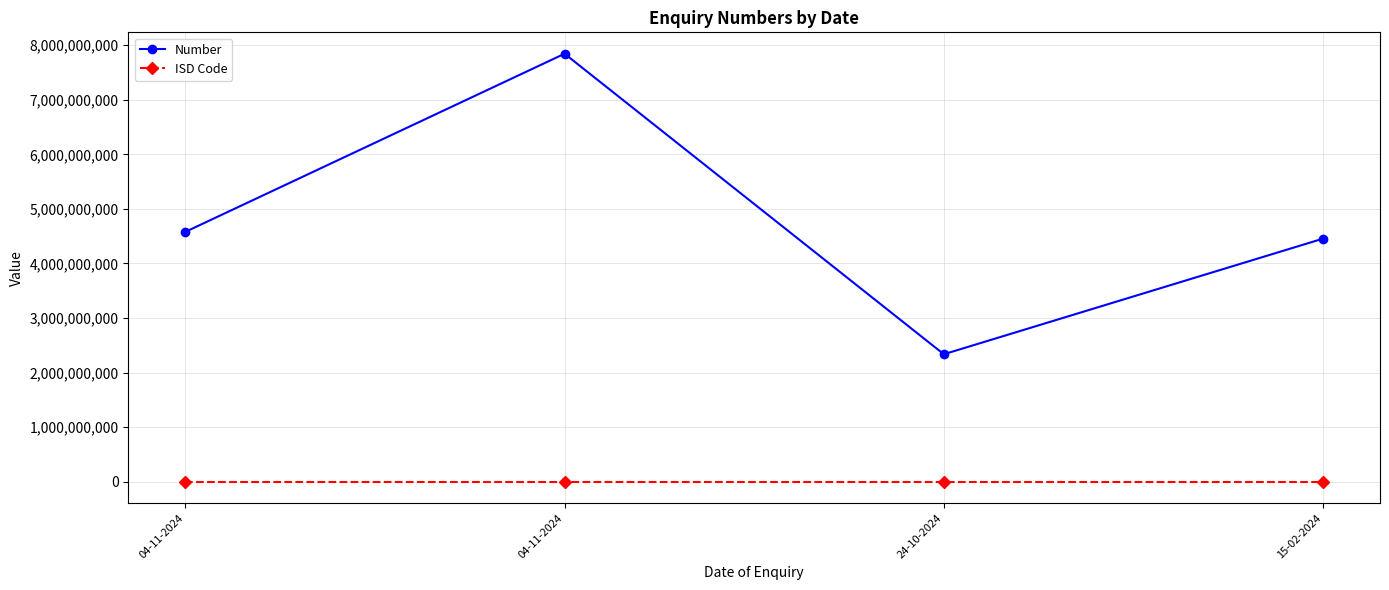

Is this an area chart (filled region under the line)?

No